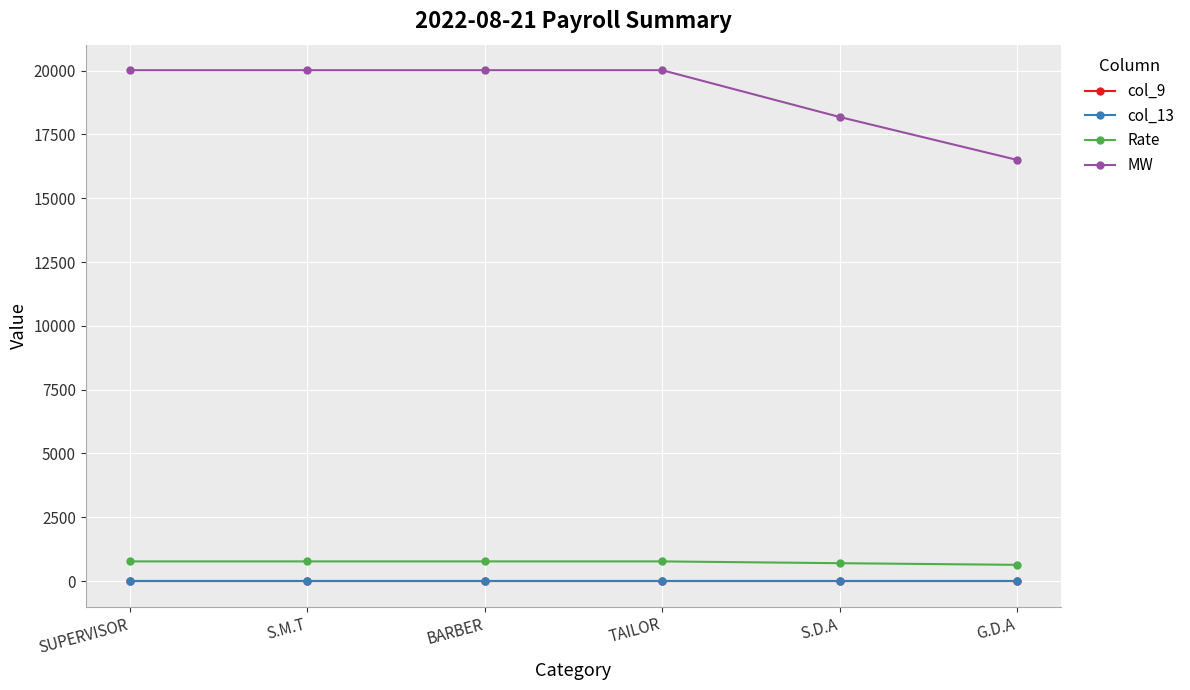

Which series has the widest spread of values?

MW